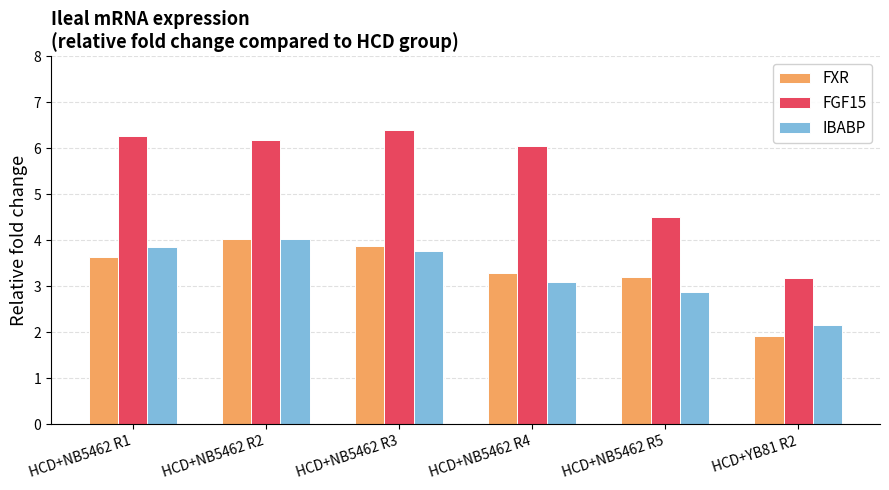

What position from the right is HCD+NB5462 R3?

4